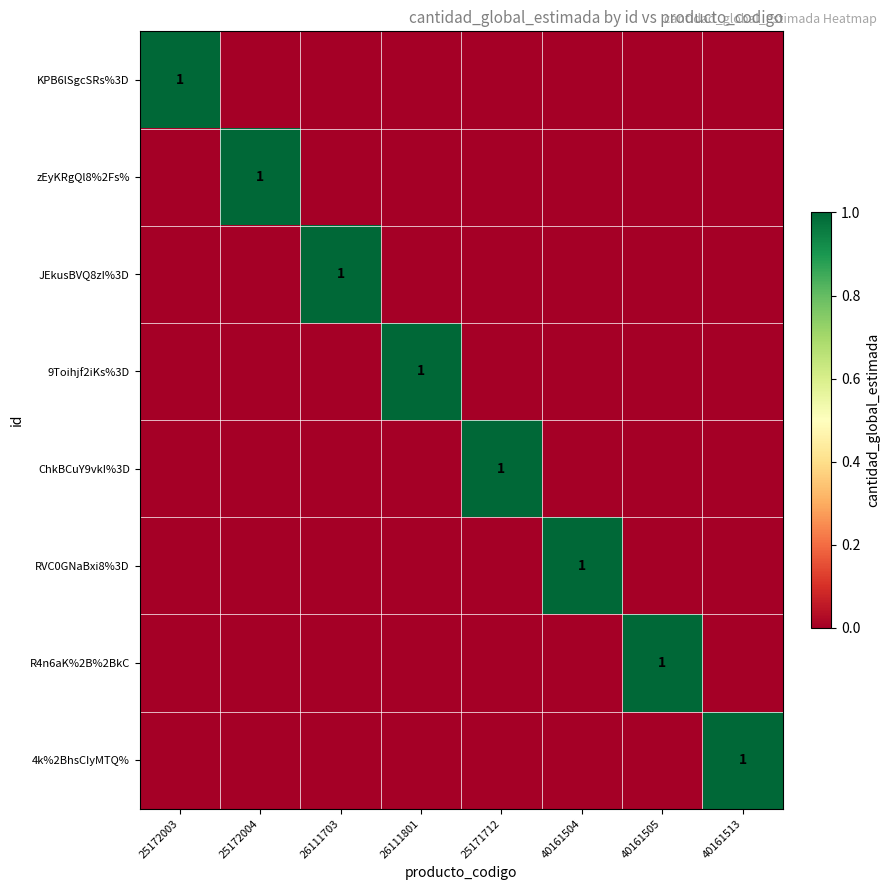

Which category has the lowest value in the ChkBCuY9vkI%3D series?

25172003